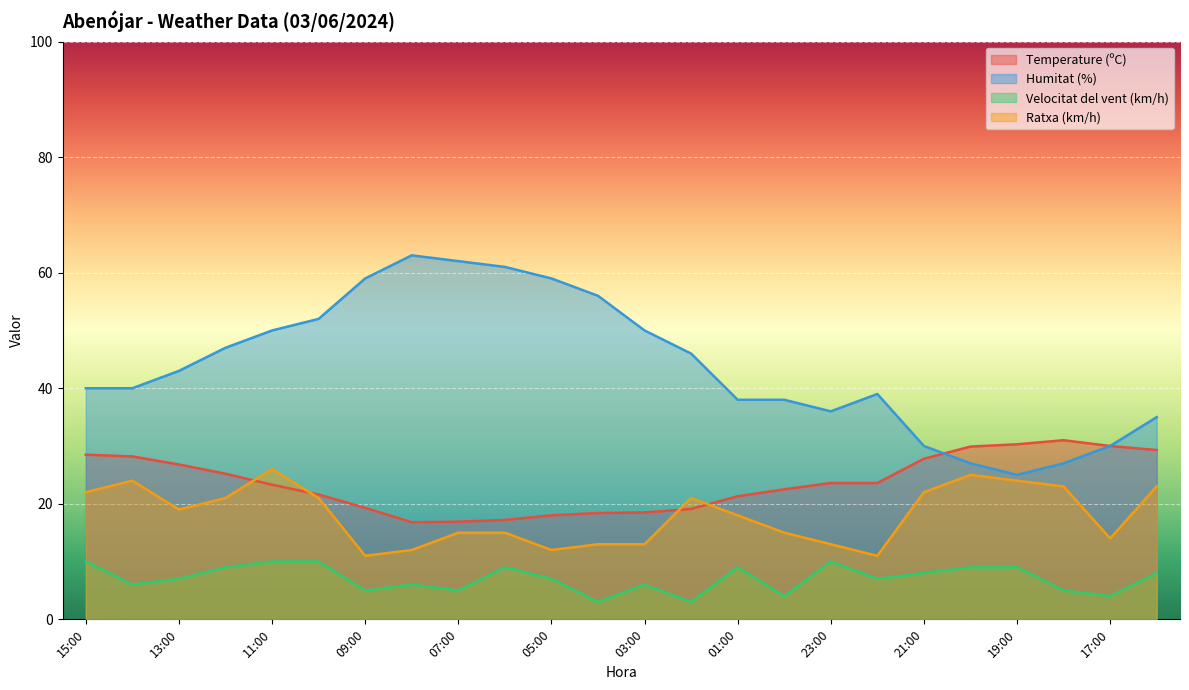

At which category is the sum across all series the highest?

11:00